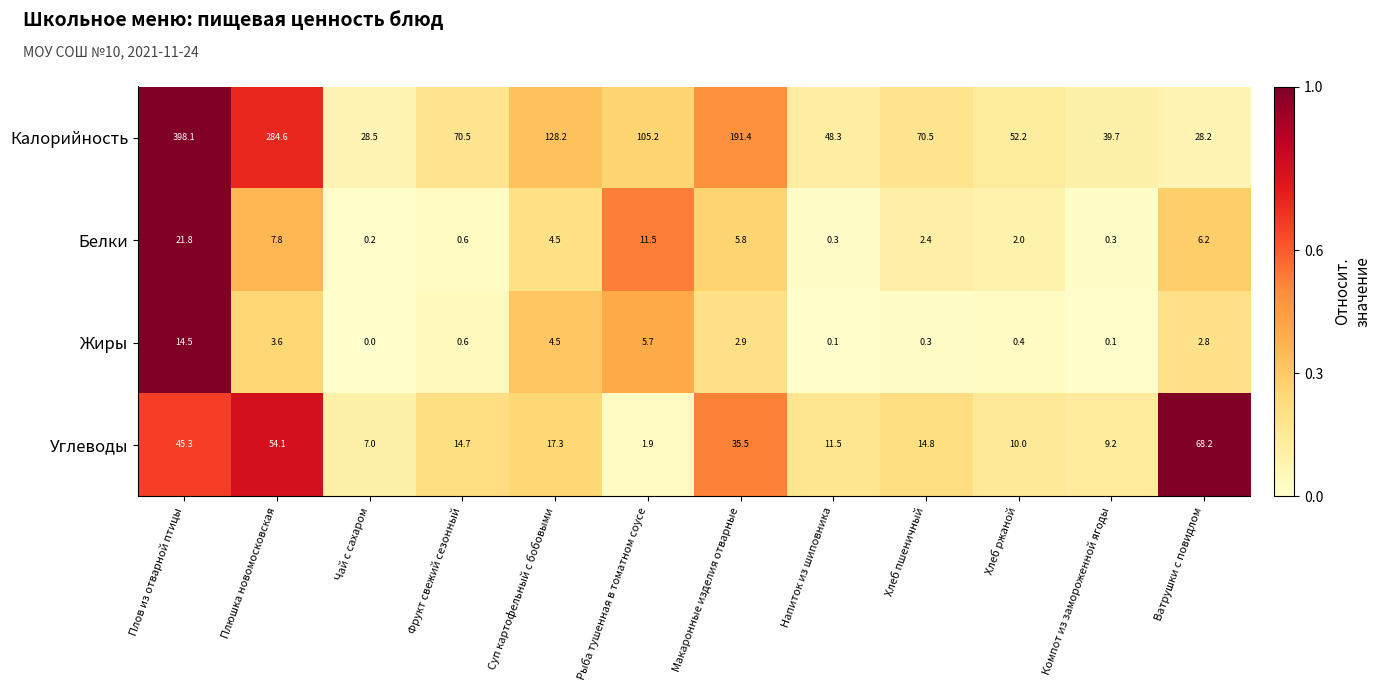

Is it true that Жиры equals 0.4 at Хлеб ржаной?

True